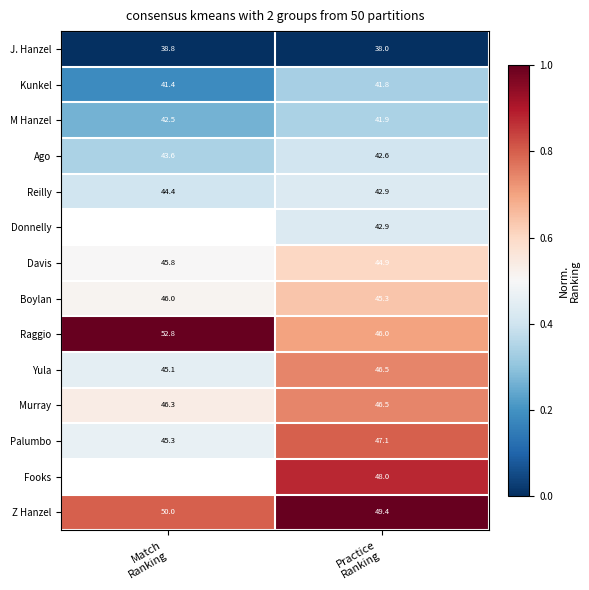

What is the sum of all J. Hanzel values?

76.8